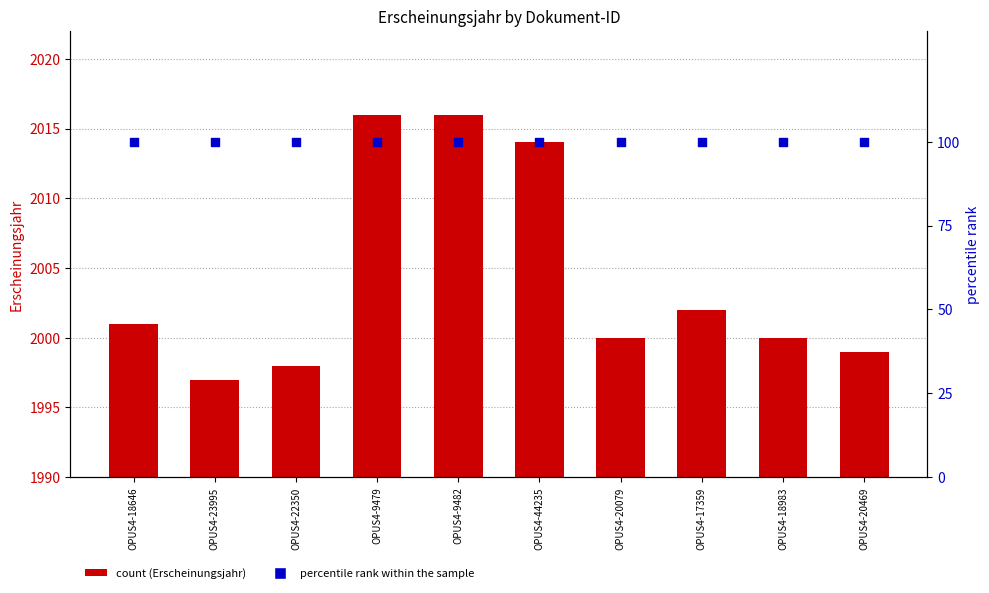

At which category is the sum across all series the highest?

OPUS4-9479